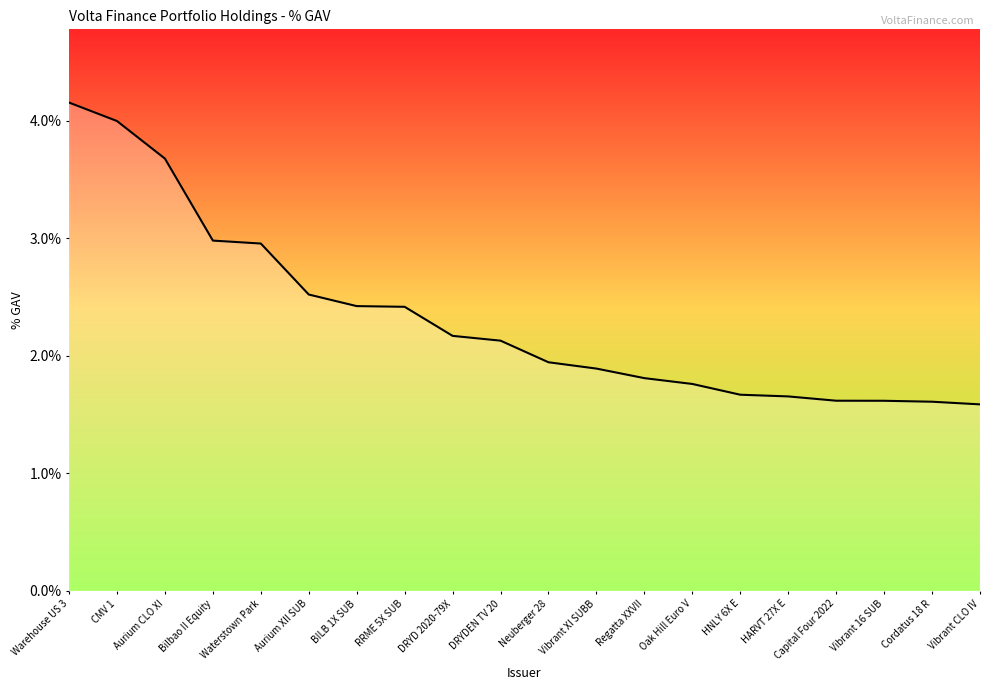

True or false: there are more than 1 points higher than both neighbors.

False